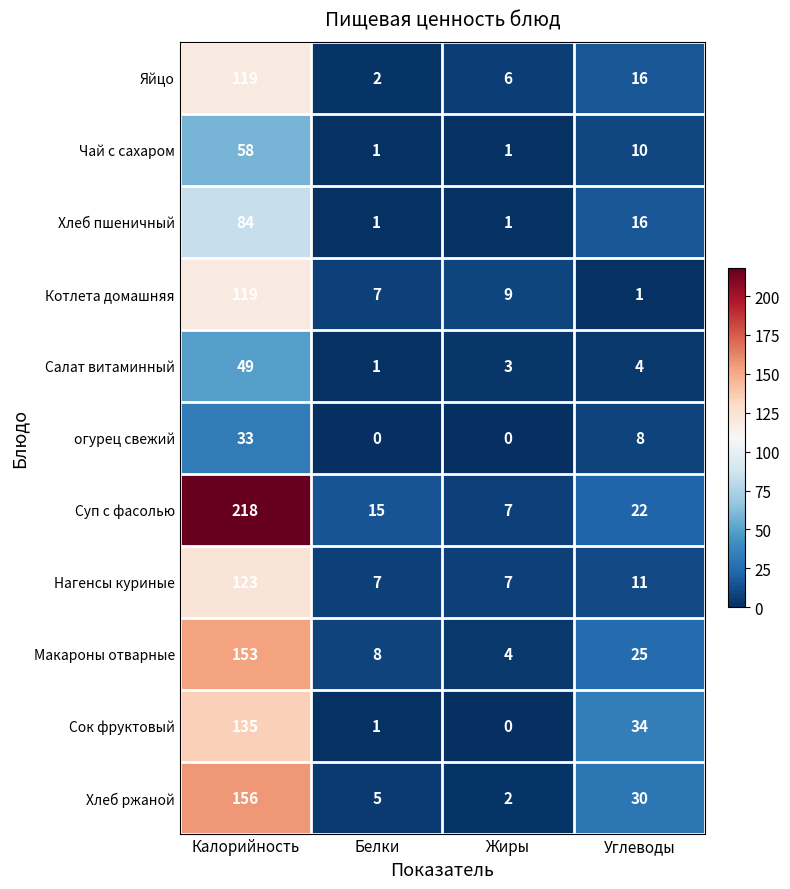

Which category has the lowest value in the Хлеб ржаной series?

Жиры